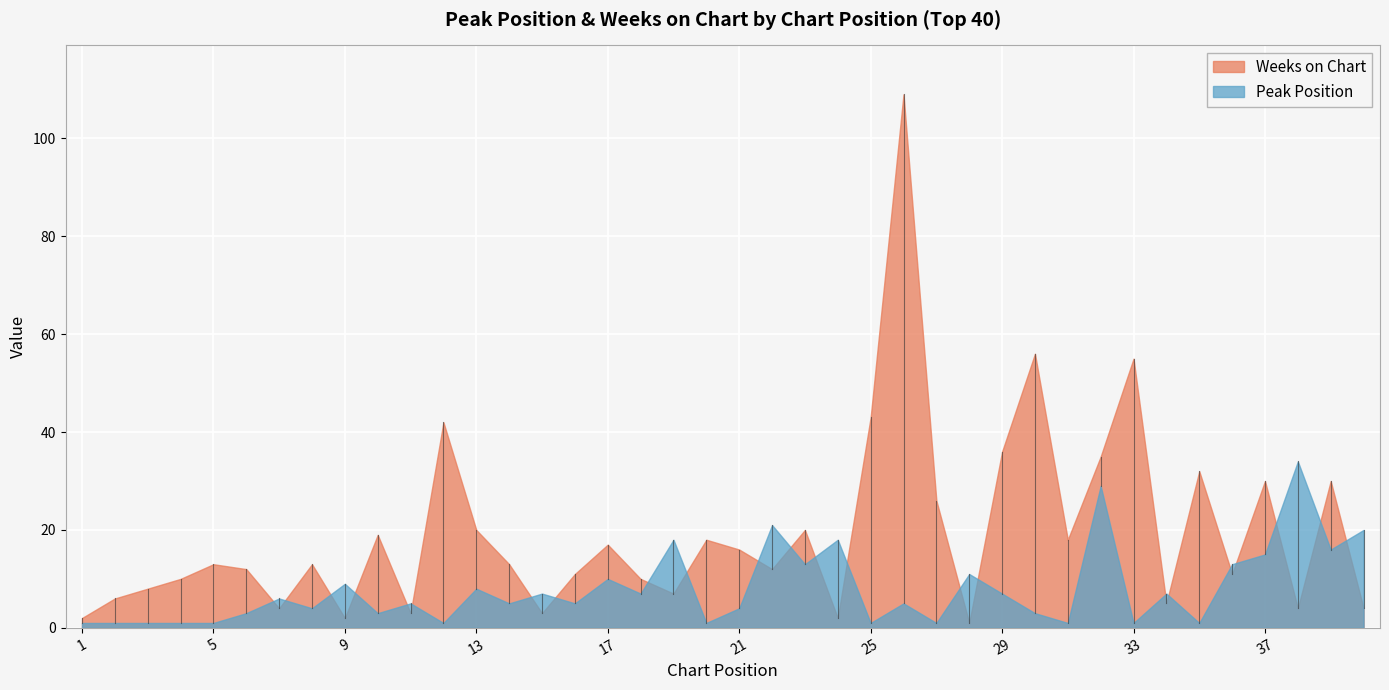

Count the number of categories in the chart.

40